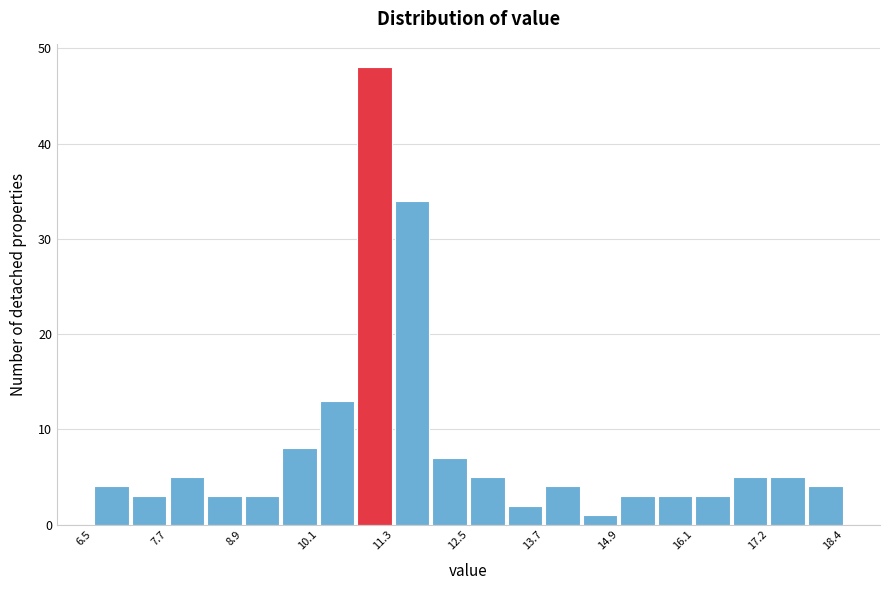

Read against the x-axis, roughly where is the centre of the tallest bar?

11.0